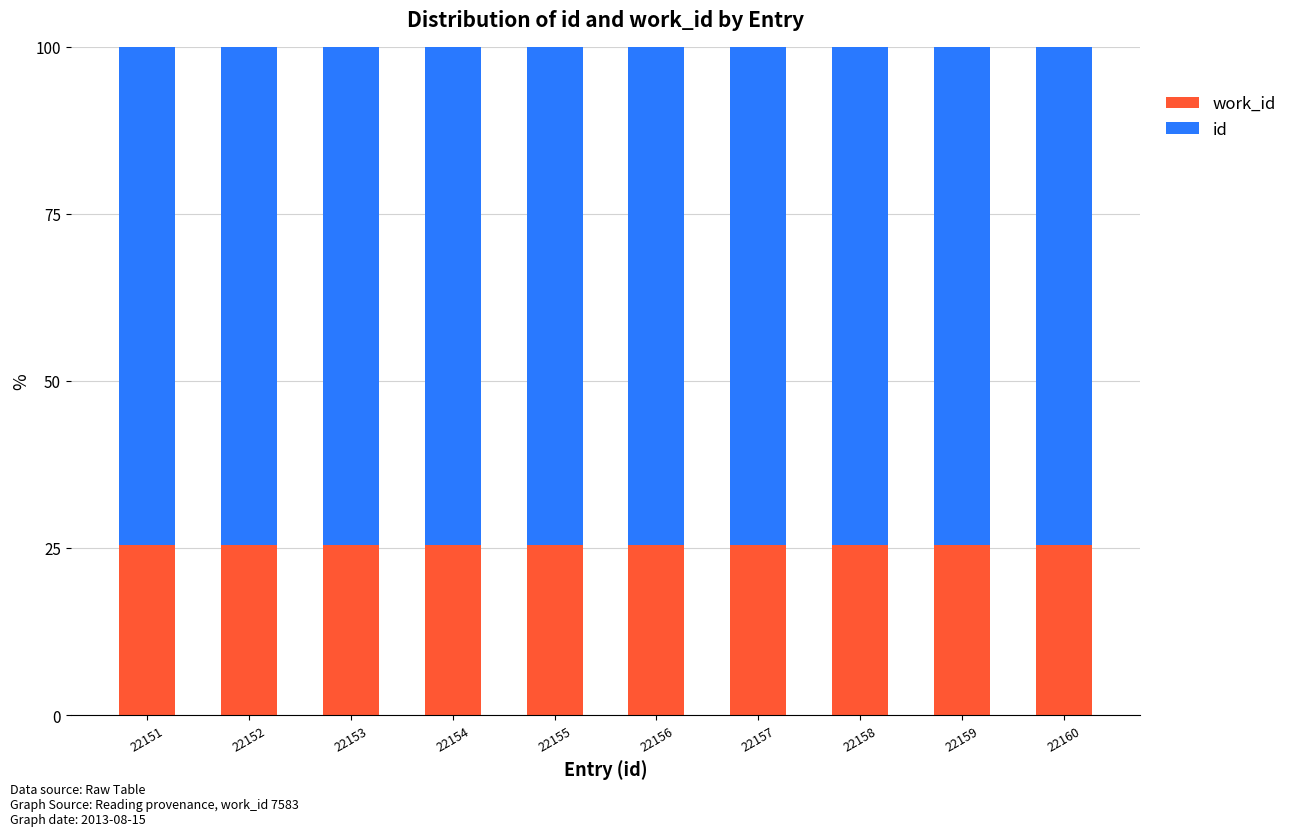

What is the total value across all series at 22156?

100.0